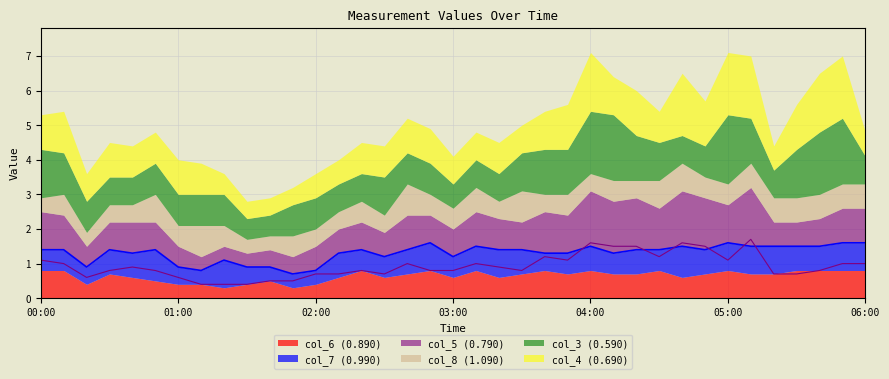

The value of col_7 (0.990) at 02:00 is 0.4. True or false?

True